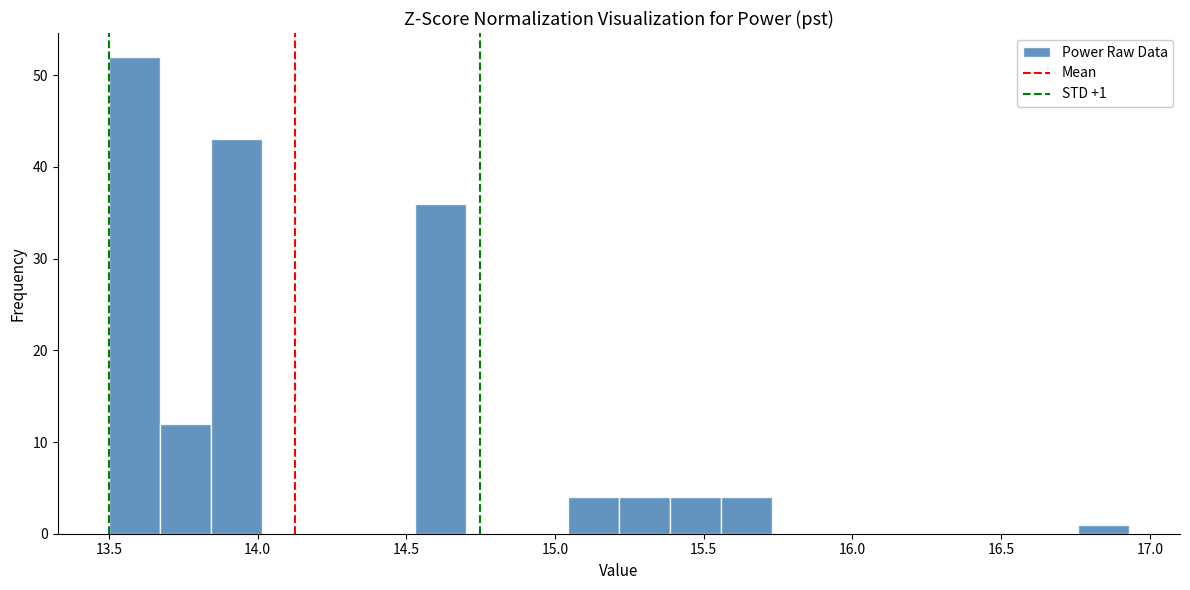

Around what value on the x-axis is the tallest bar? Give the approximate position of its centre, as read against the axis.

13.60